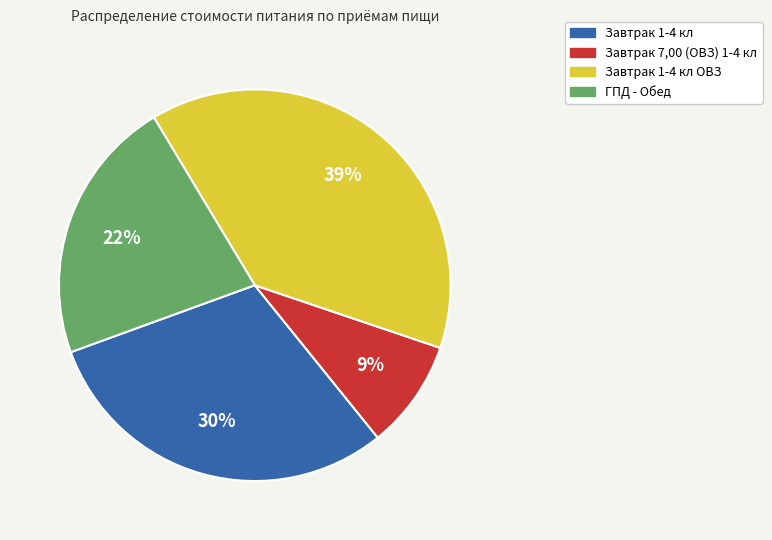

Count the number of slices in the pie.

4